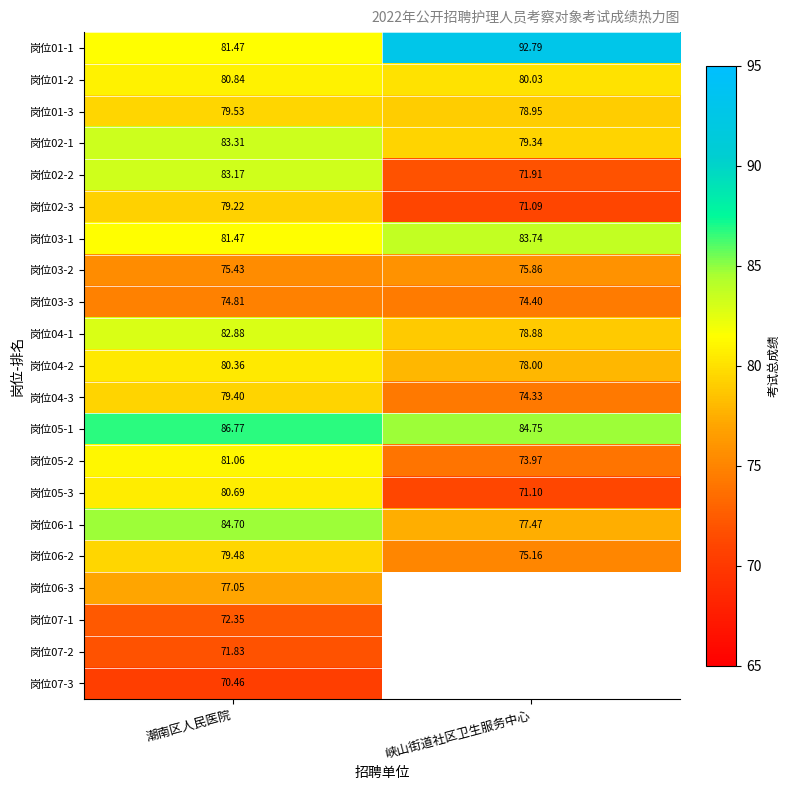

Rank the categories by 岗位04-1 value from lowest to highest.

峡山街道社区卫生服务中心, 潮南区人民医院